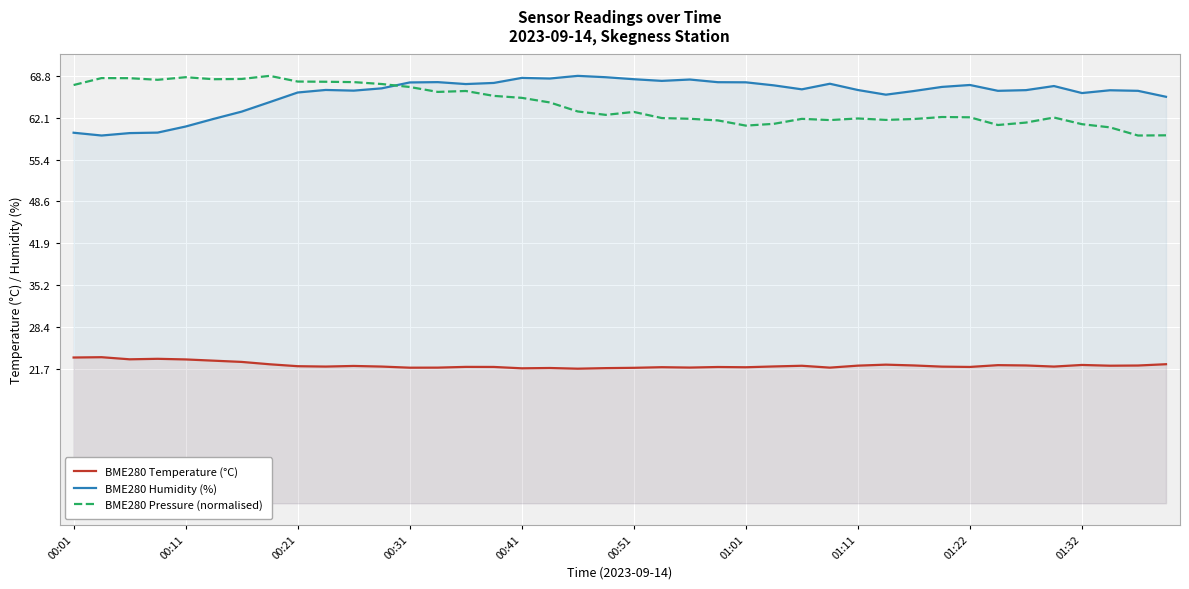

True or false: BME280 Temperature (°C) and BME280 Pressure (normalised) cross at least once.

False